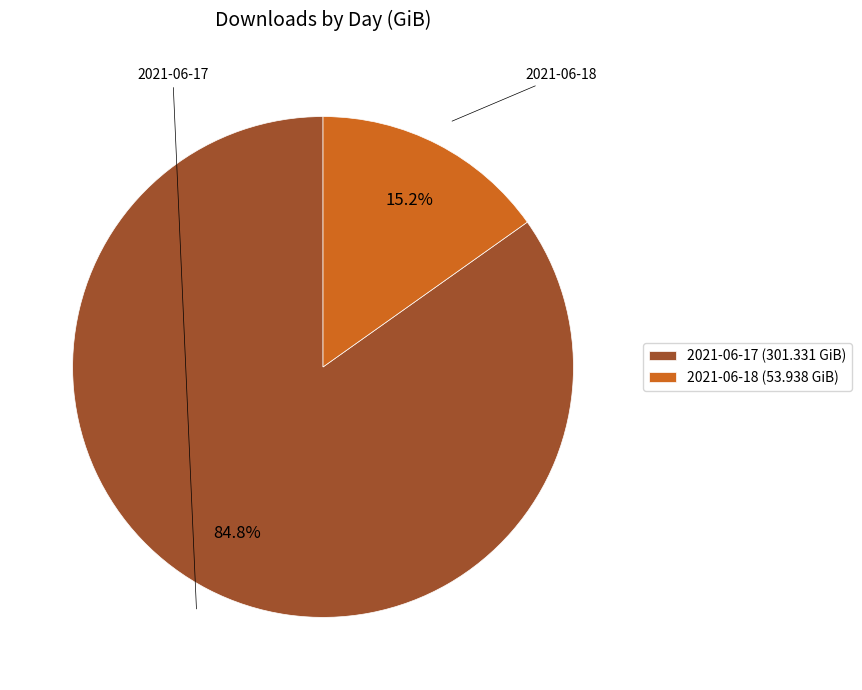

Which category accounts for the majority?

2021-06-17